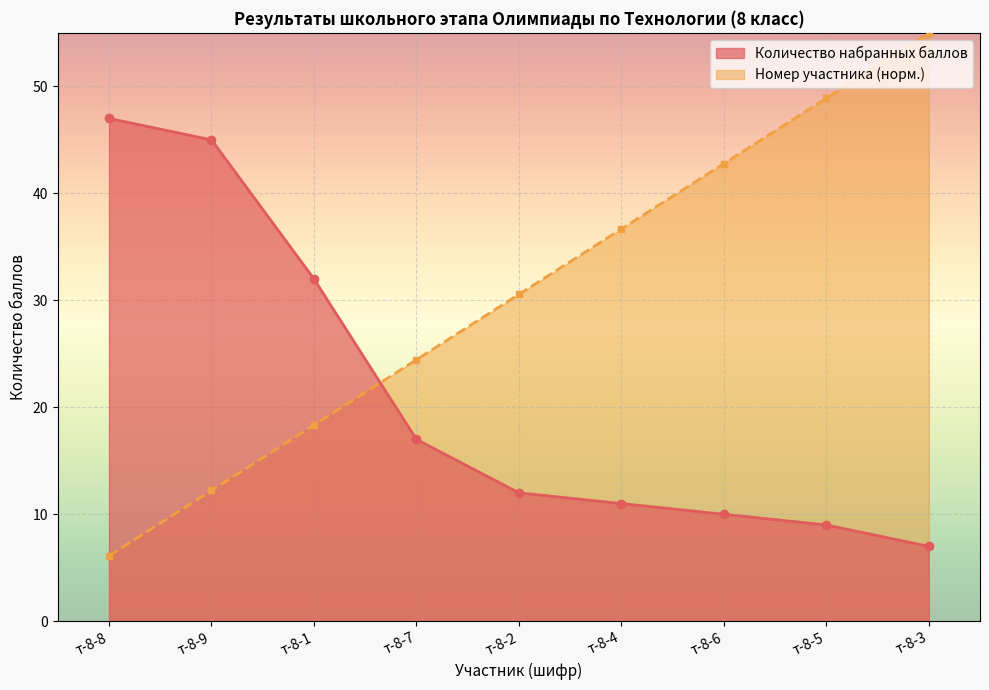

What is the difference between the maximum and second lowest values in the Номер участника series?

42.8